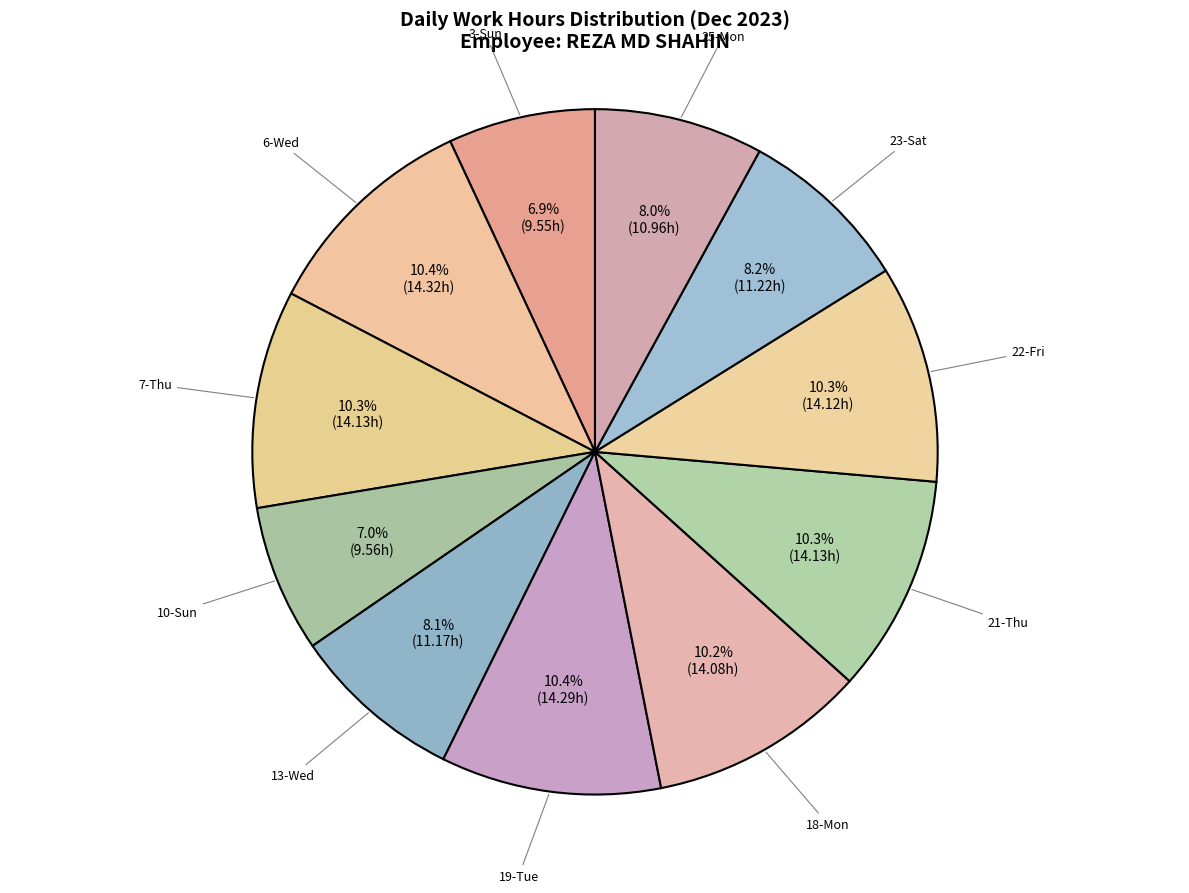

Combined, do 3-Sun and 13-Wed account for over 50%?

No